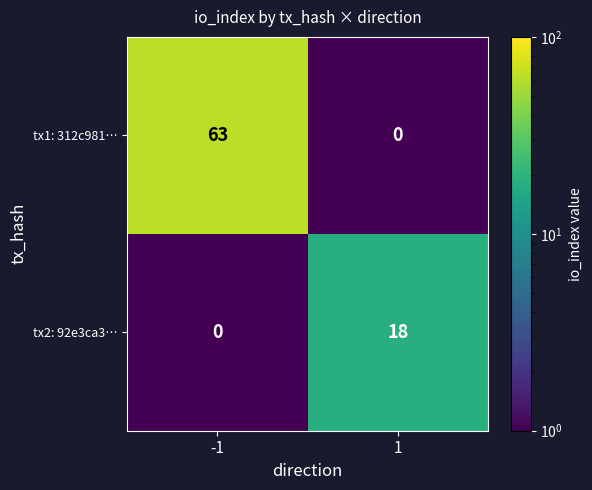

How many distinct data groups are displayed?

2